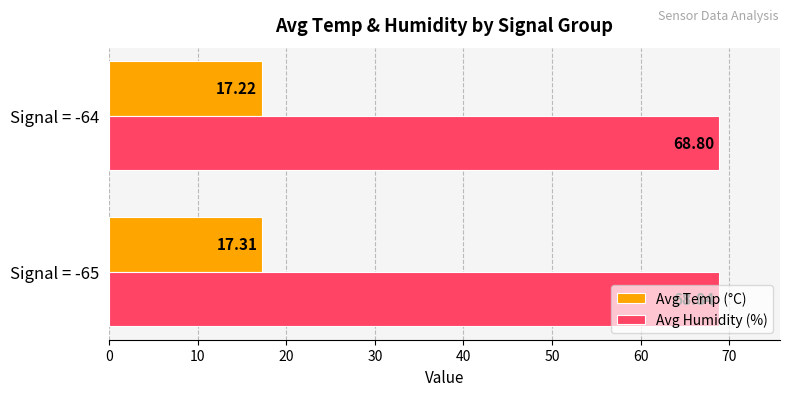

Rank the series by their maximum value, from lowest to highest.

Avg Temp (°C), Avg Humidity (%)